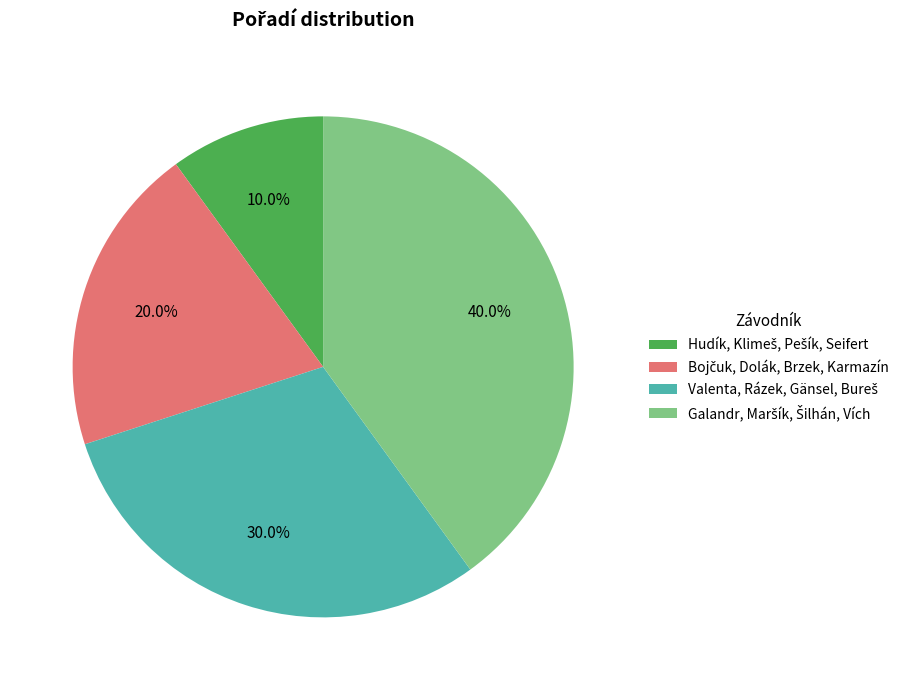

To the nearest percent, what is the average slice percentage?

25%